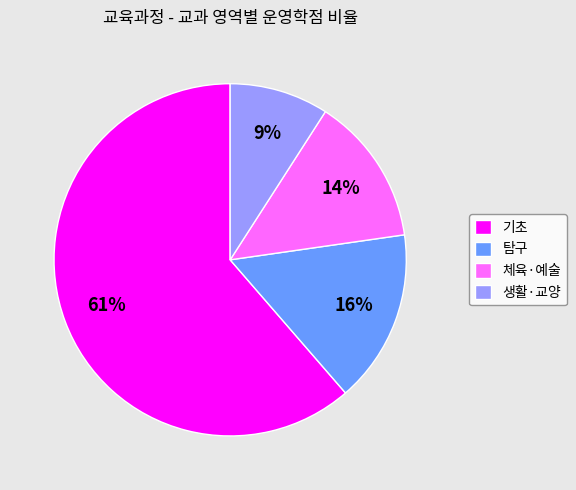

To the nearest percent, what percentage of the pie is 생활·교양?

9%